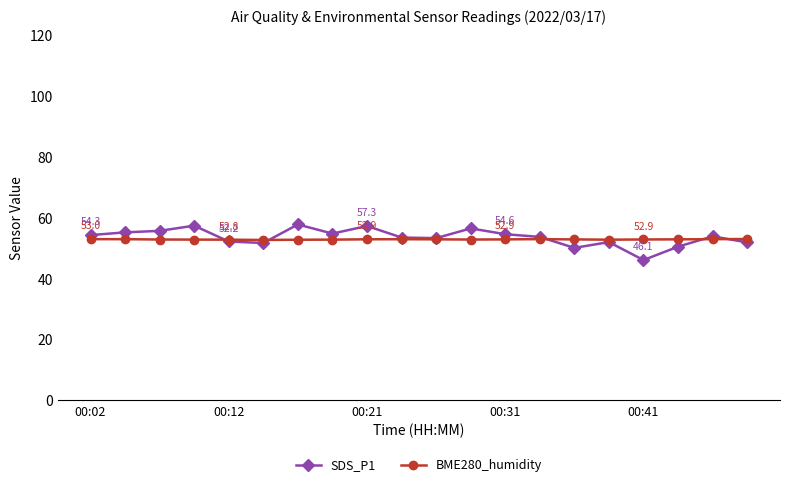

What is the value of the BME280_humidity point at the 10th from the left?

53.0